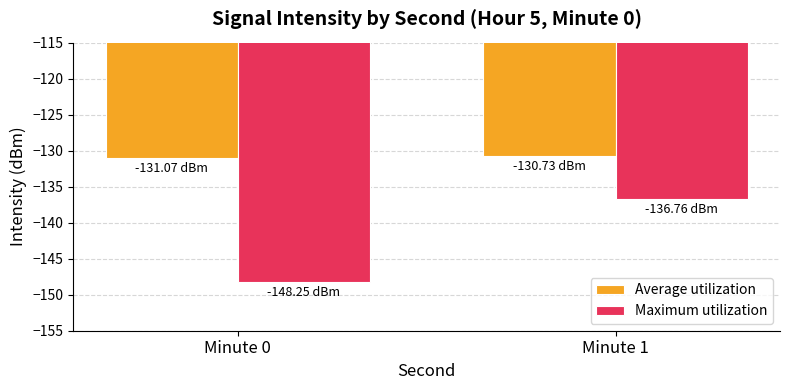

Is it true that Average utilization equals -130.7 at Minute 1?

True